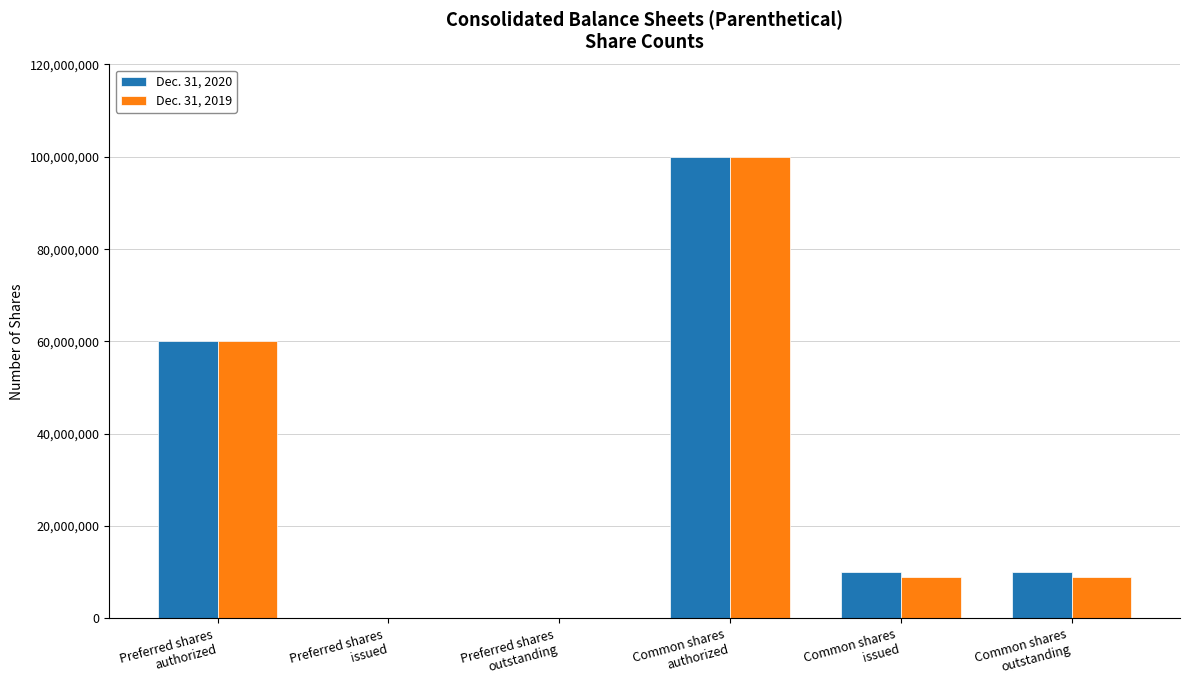

What is the maximum value shown in the chart?

100000000